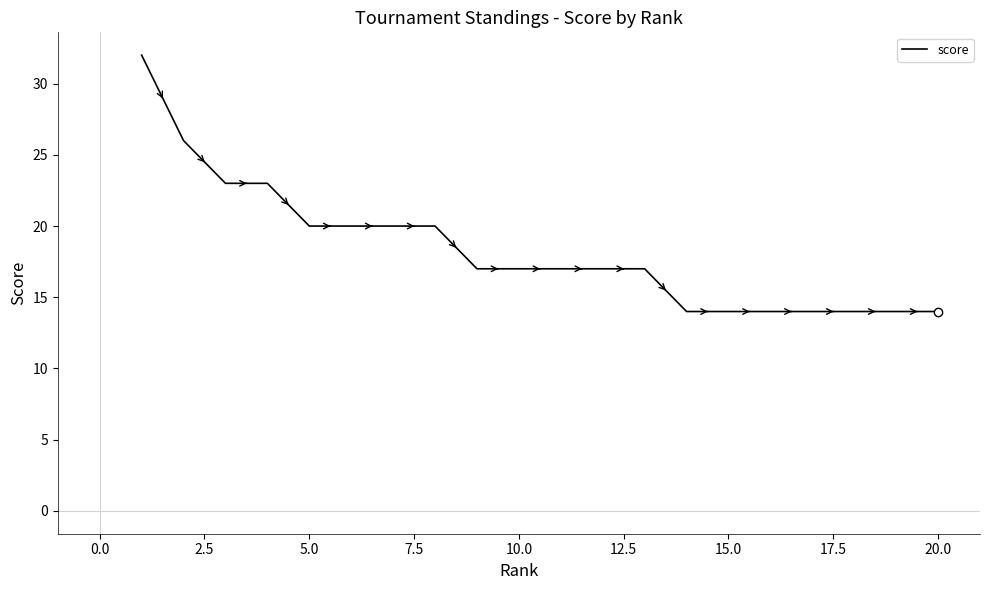

What is the greatest value displayed?

32